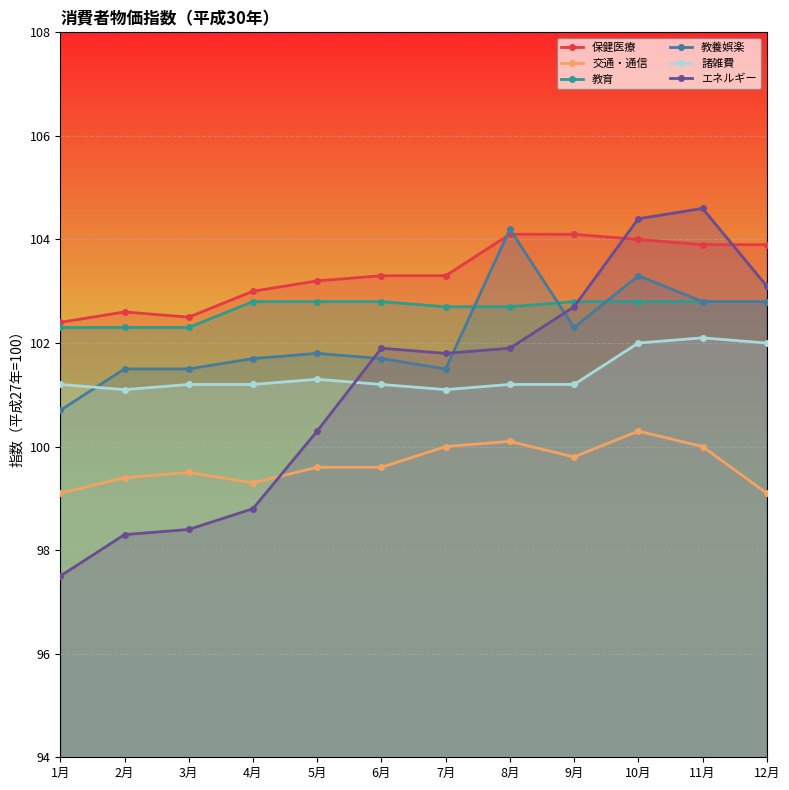

Rank the categories by 保健医療 value from highest to lowest.

8月, 9月, 10月, 11月, 12月, 6月, 7月, 5月, 4月, 2月, 3月, 1月